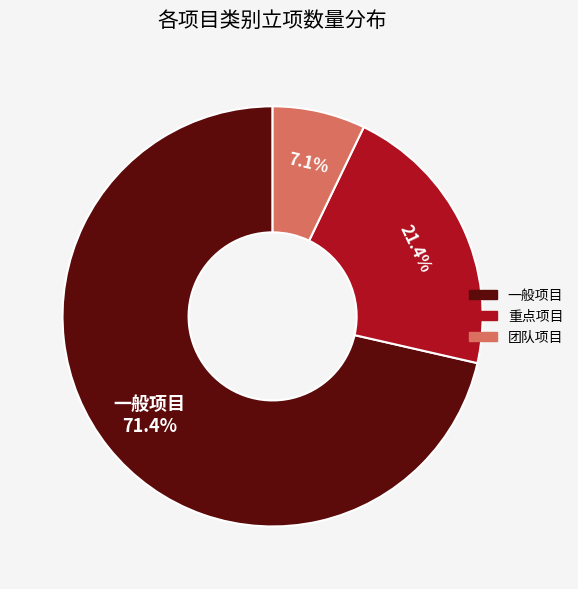

Is there any slice that represents more than half of the pie?

Yes